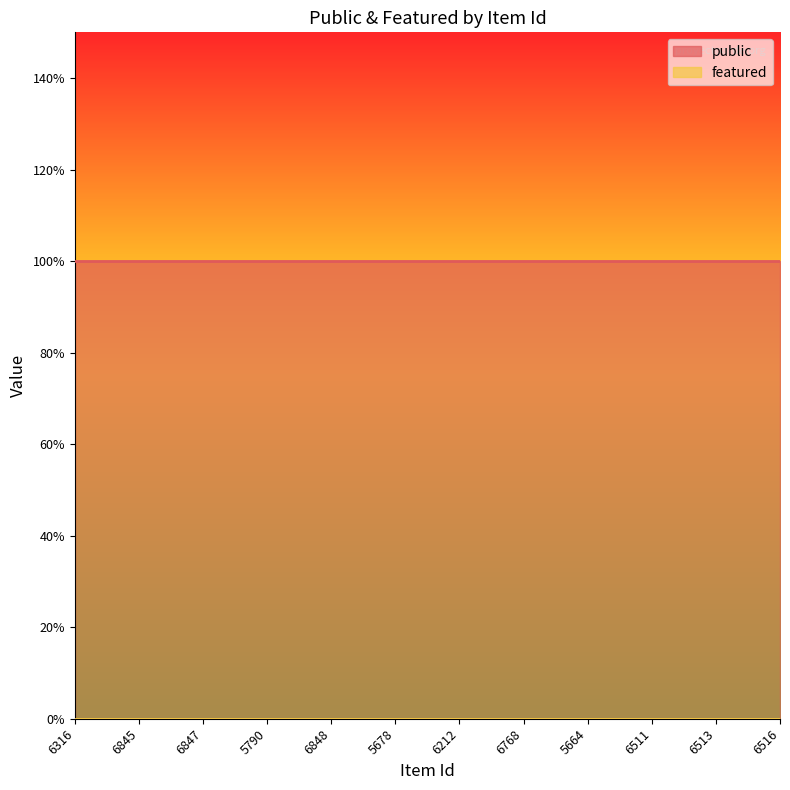

Reading right to left, list all the values displayed in this chart.

public: 1	1	1	1	1	1	1	1	1	1	1	1
featured: 0	0	0	0	0	0	0	0	0	0	0	0